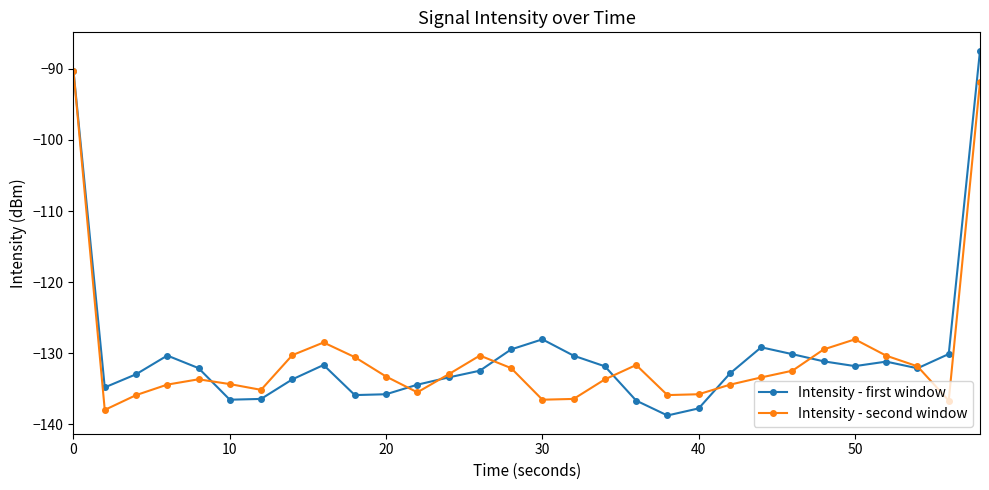

How many categories are shown in the chart?

30